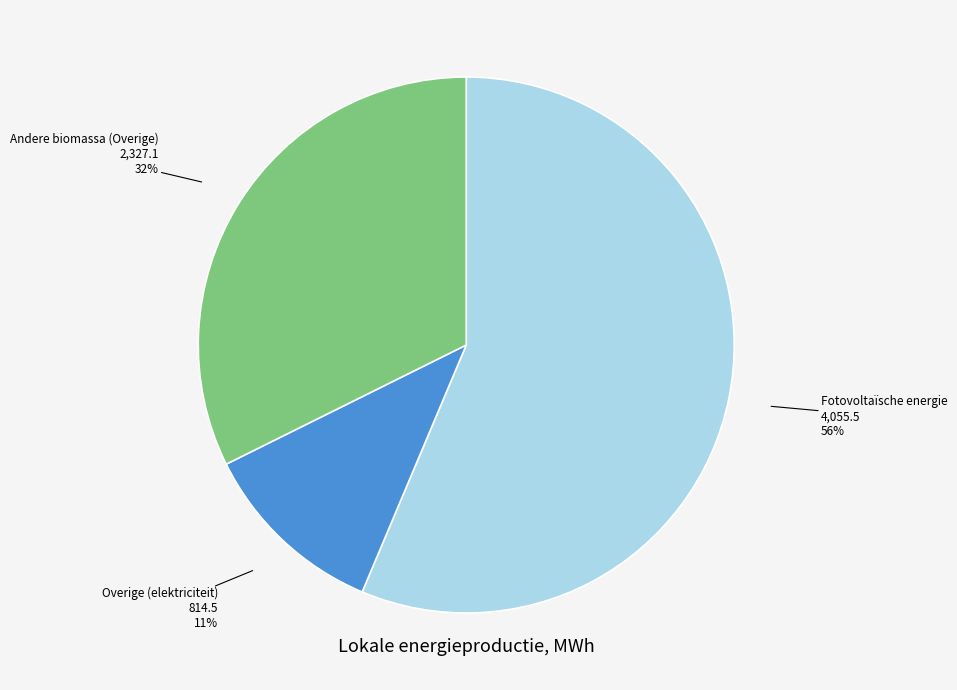

Is there a majority slice in this chart?

Yes